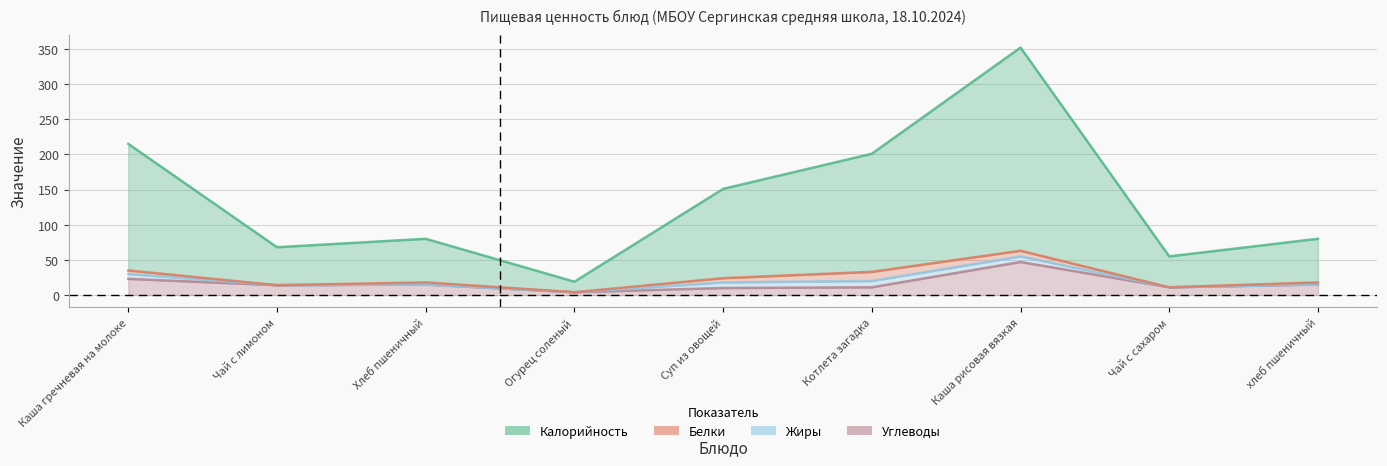

True or false: Калорийность has more than 2 points higher than both neighbors.

False